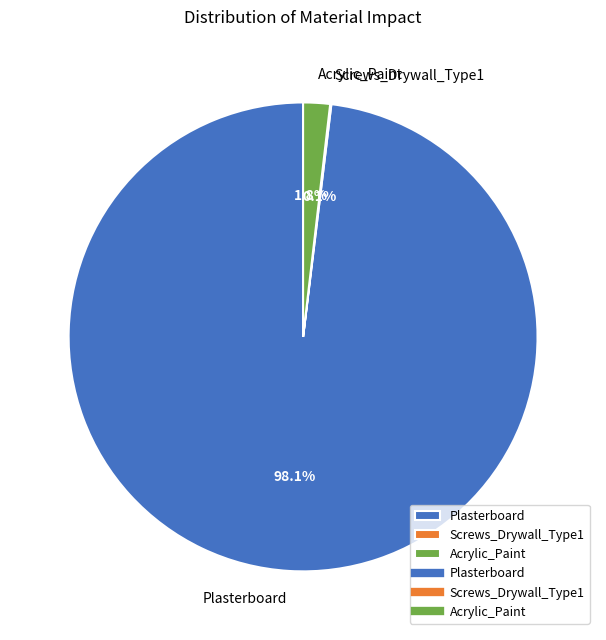

What is the largest slice in the pie chart?

Plasterboard